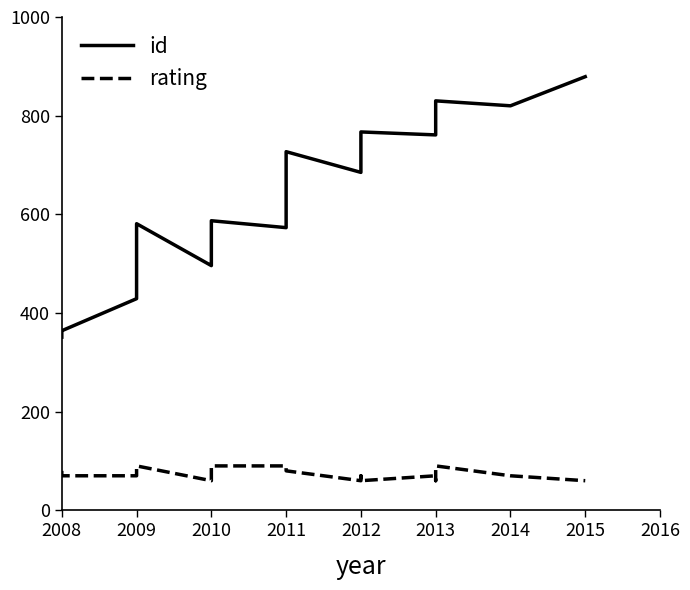

In rating, how many points are lower than both neighbors (excluding endpoints)?

4